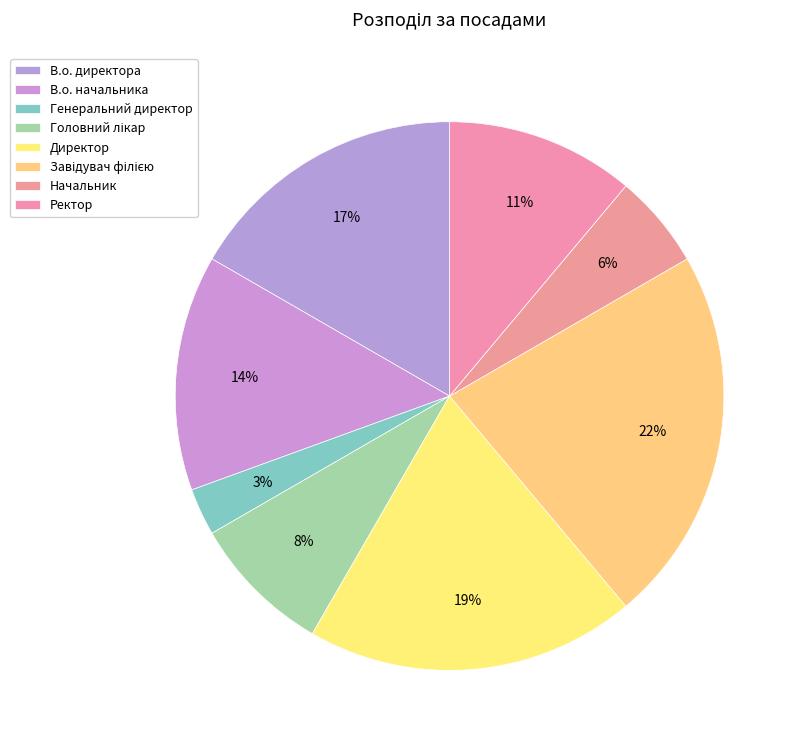

How many segments does this pie chart have?

8